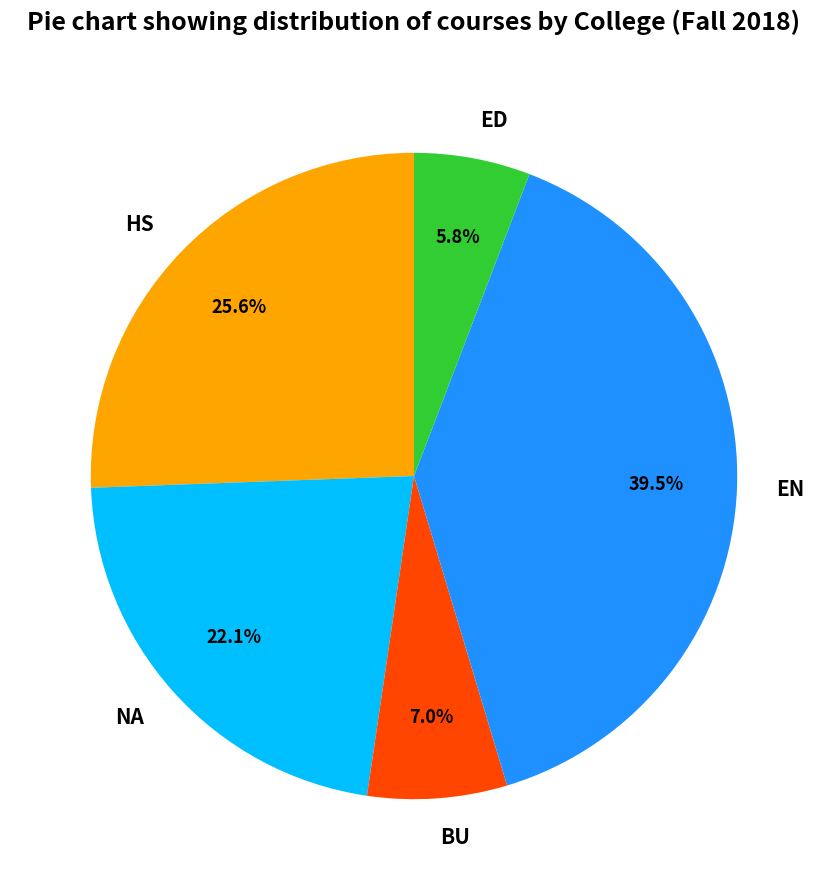

To the nearest percent, what is the difference between the ED and BU slice percentages?

1%